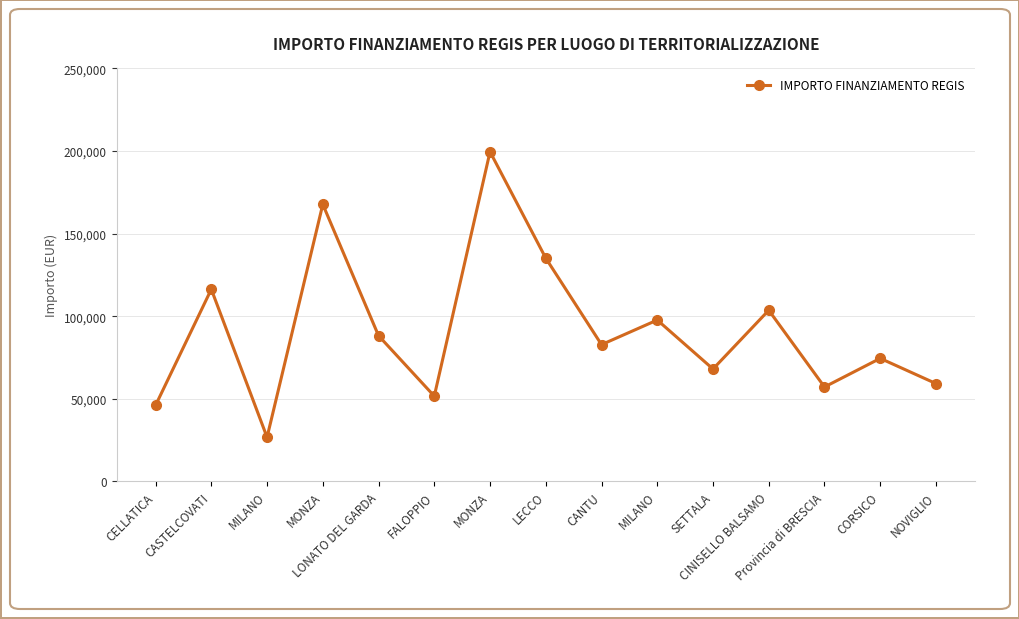

List the labels in order of value, largest first.

MONZA, MONZA, LECCO, CASTELCOVATI, CINISELLO BALSAMO, MILANO, LONATO DEL GARDA, CANTU, CORSICO, SETTALA, NOVIGLIO, Provincia di BRESCIA, FALOPPIO, CELLATICA, MILANO